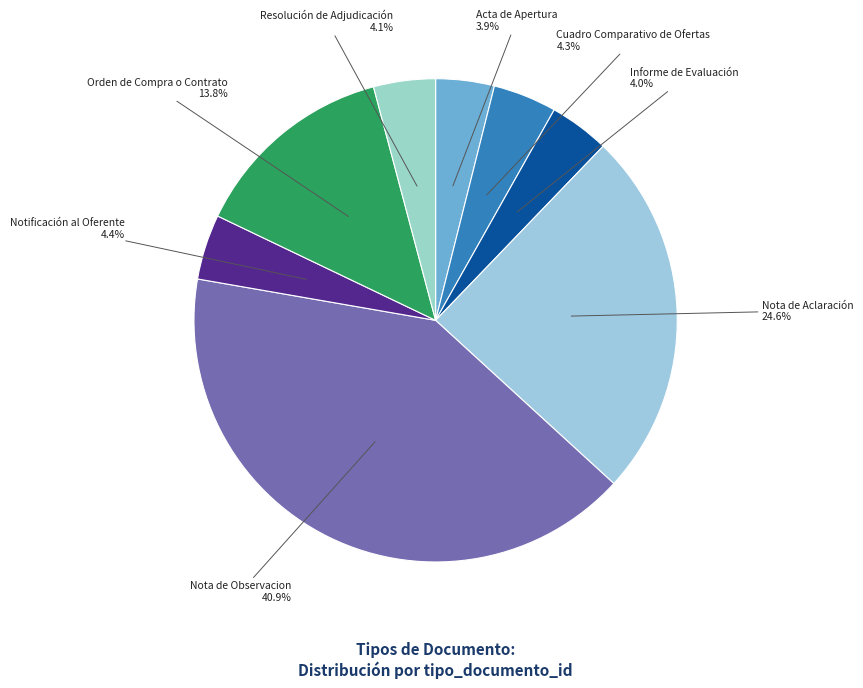

How many slices are in this pie chart?

8